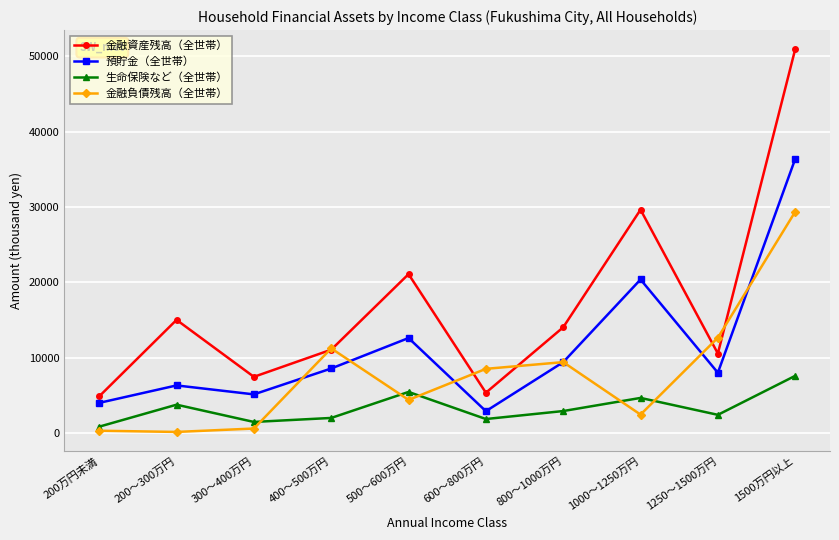

Which series has the largest total across all categories?

金融資産残高（全世帯）